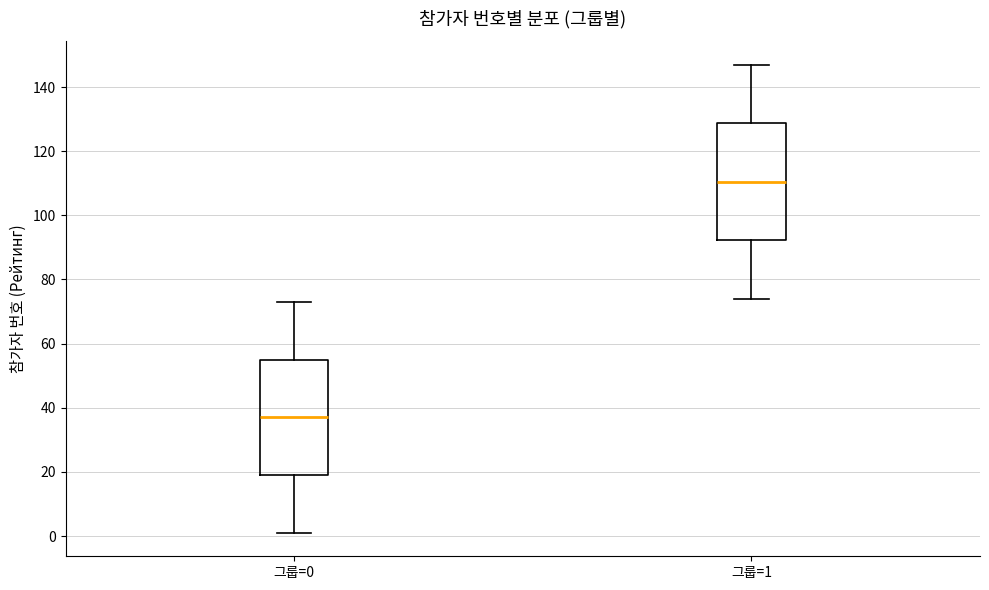

Which box's median line is the highest?

그룹=1